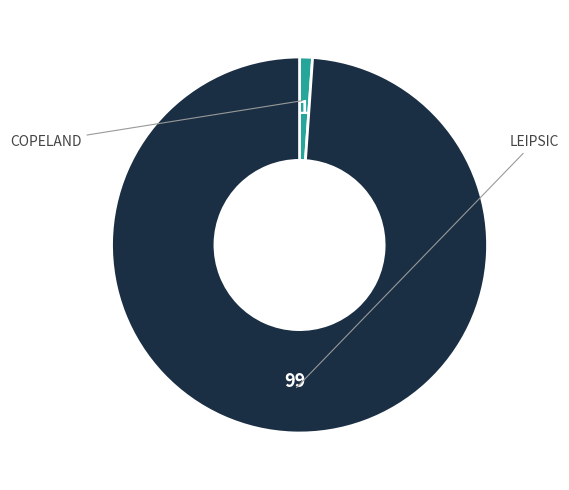

Count the number of slices in the pie.

2